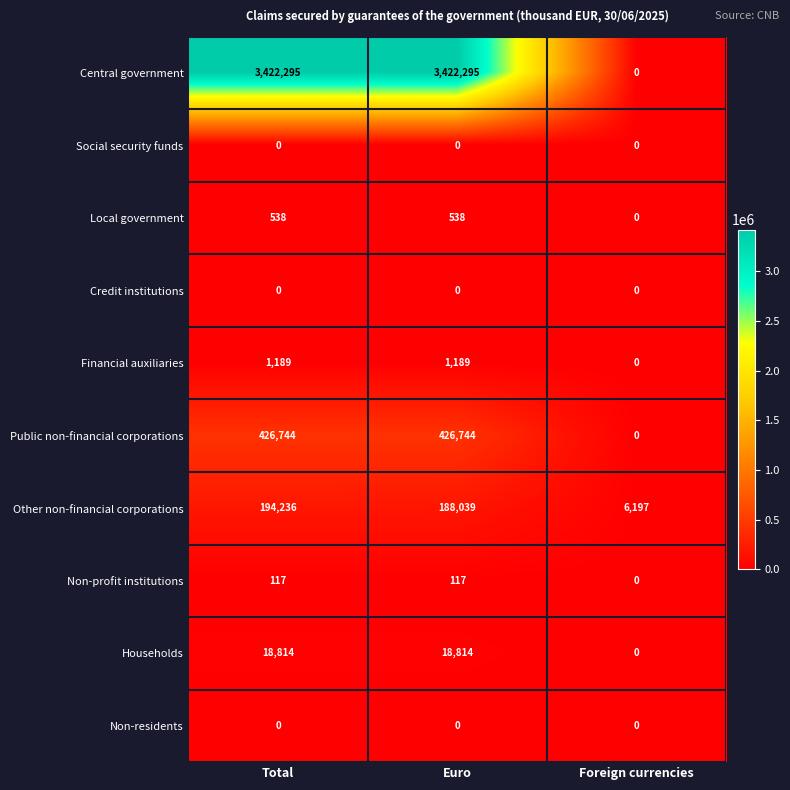

Reading left to right, what are all the values shown in this chart?

Central government: 3422295	3422295	0
Social security funds: 0	0	0
Local government: 538	538	0
Credit institutions: 0	0	0
Financial auxiliaries: 1189	1189	0
Public non-financial corporations: 426744	426744	0
Other non-financial corporations: 194236	188039	6197
Non-profit institutions: 117	117	0
Households: 18814	18814	0
Non-residents: 0	0	0